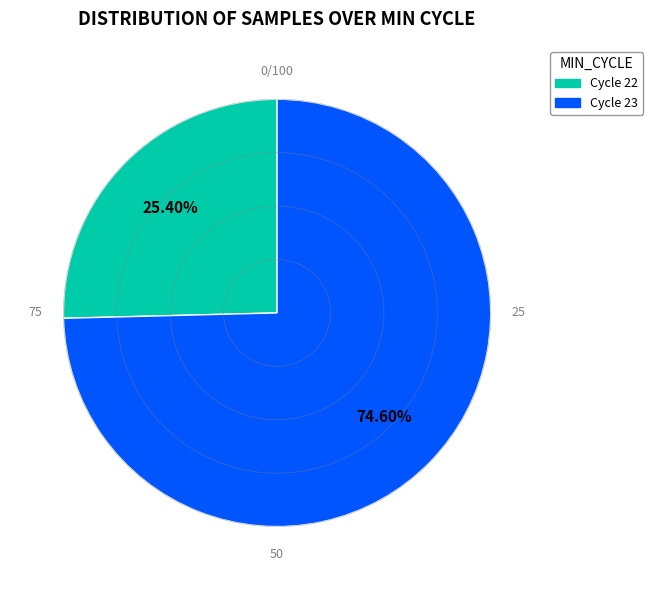

Is there a majority slice in this chart?

Yes